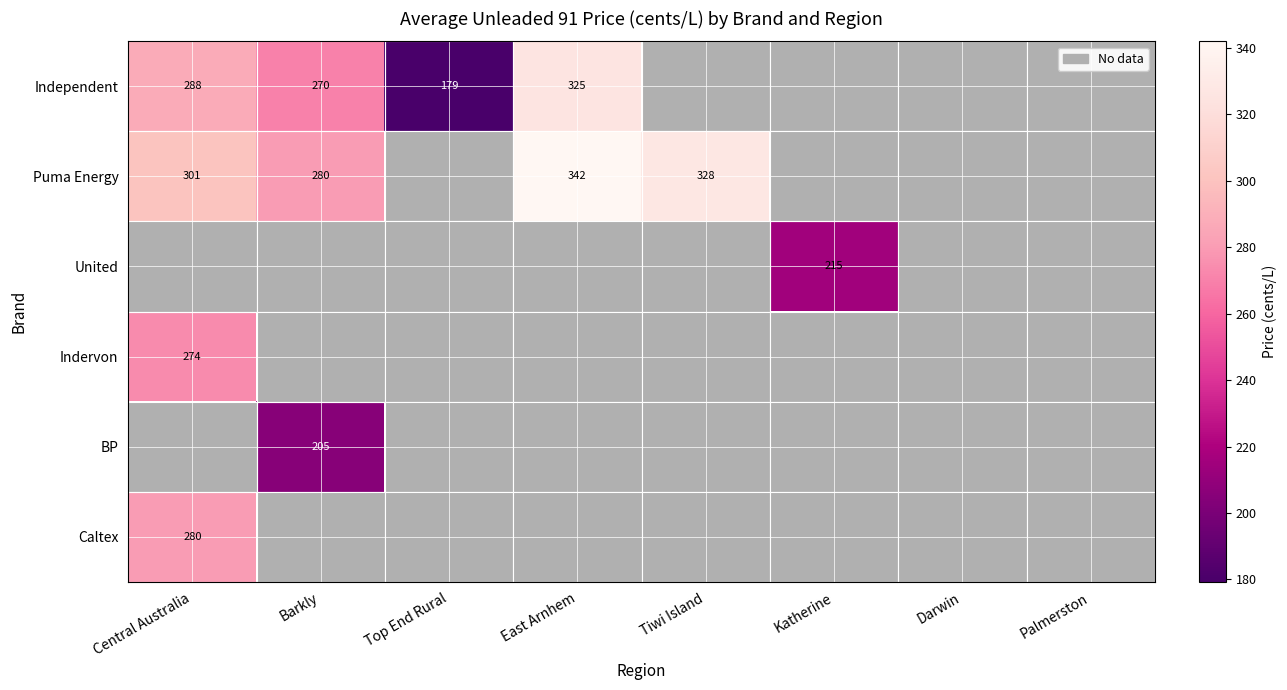

What is the sum of the Puma Energy values at Tiwi Island and East Arnhem?

670.0